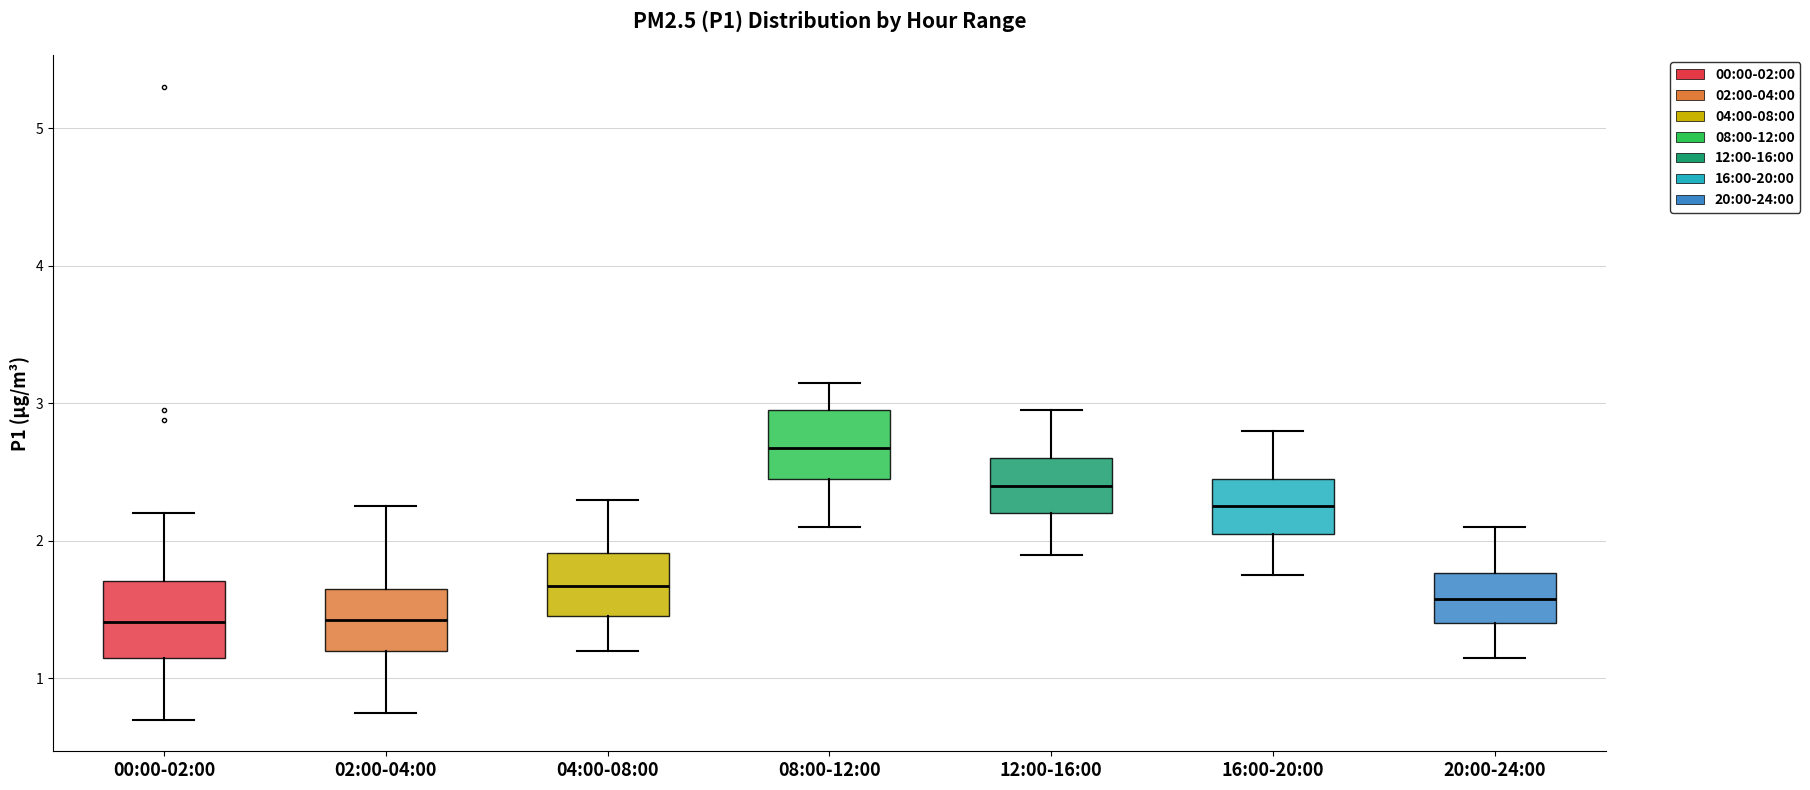

Where does the upper whisker of the box for 04:00-08:00 end on the y-axis? The values are not printed on the chart, so give them approximately, as read against the axis.

2.3